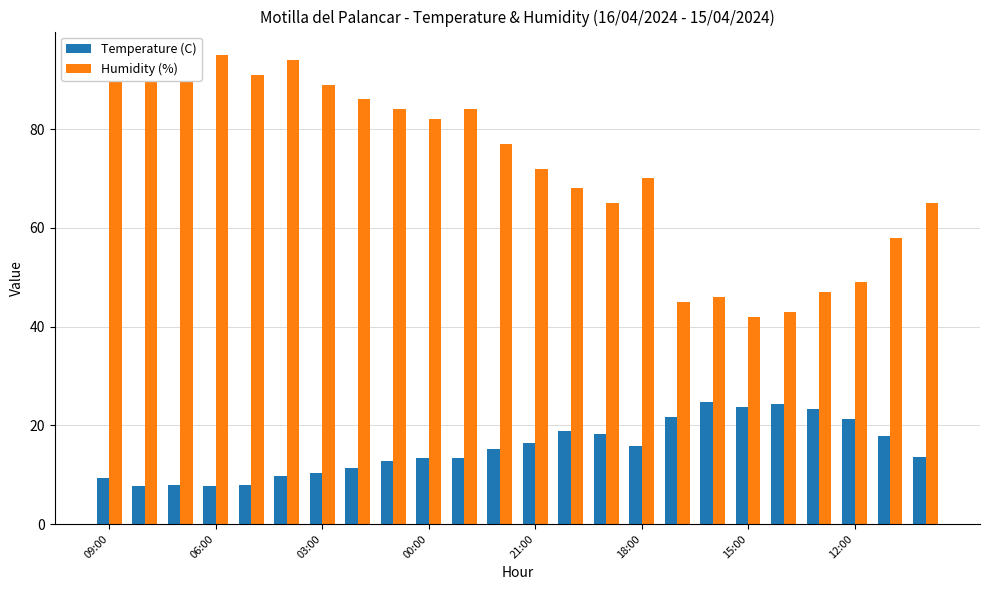

Which series has the largest range (max minus min)?

Humidity (%)